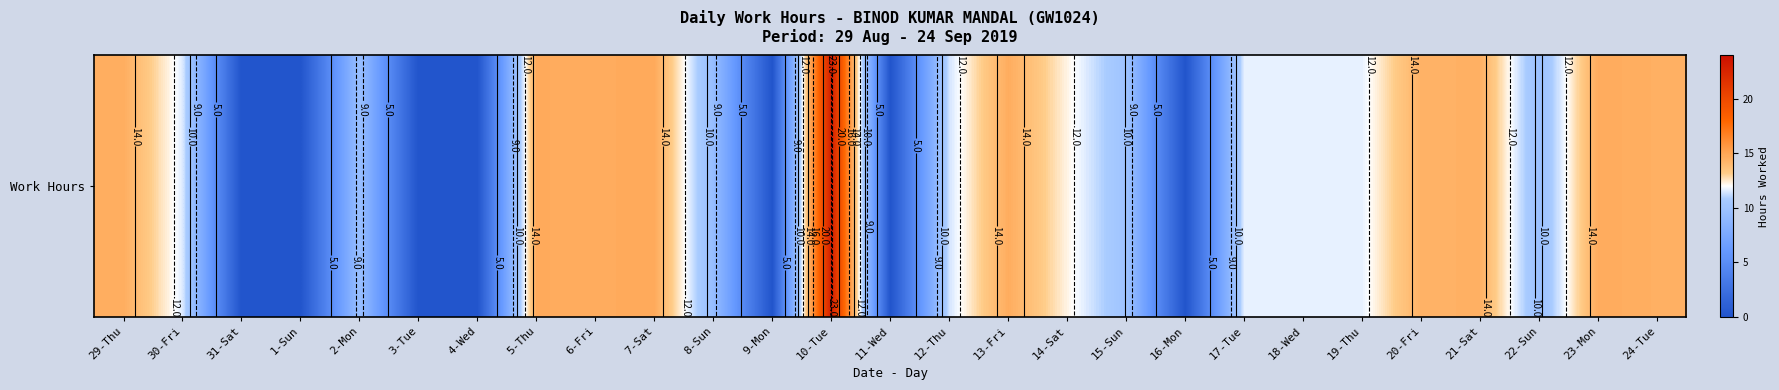

What is the difference between the maximum and minimum values?

23.1